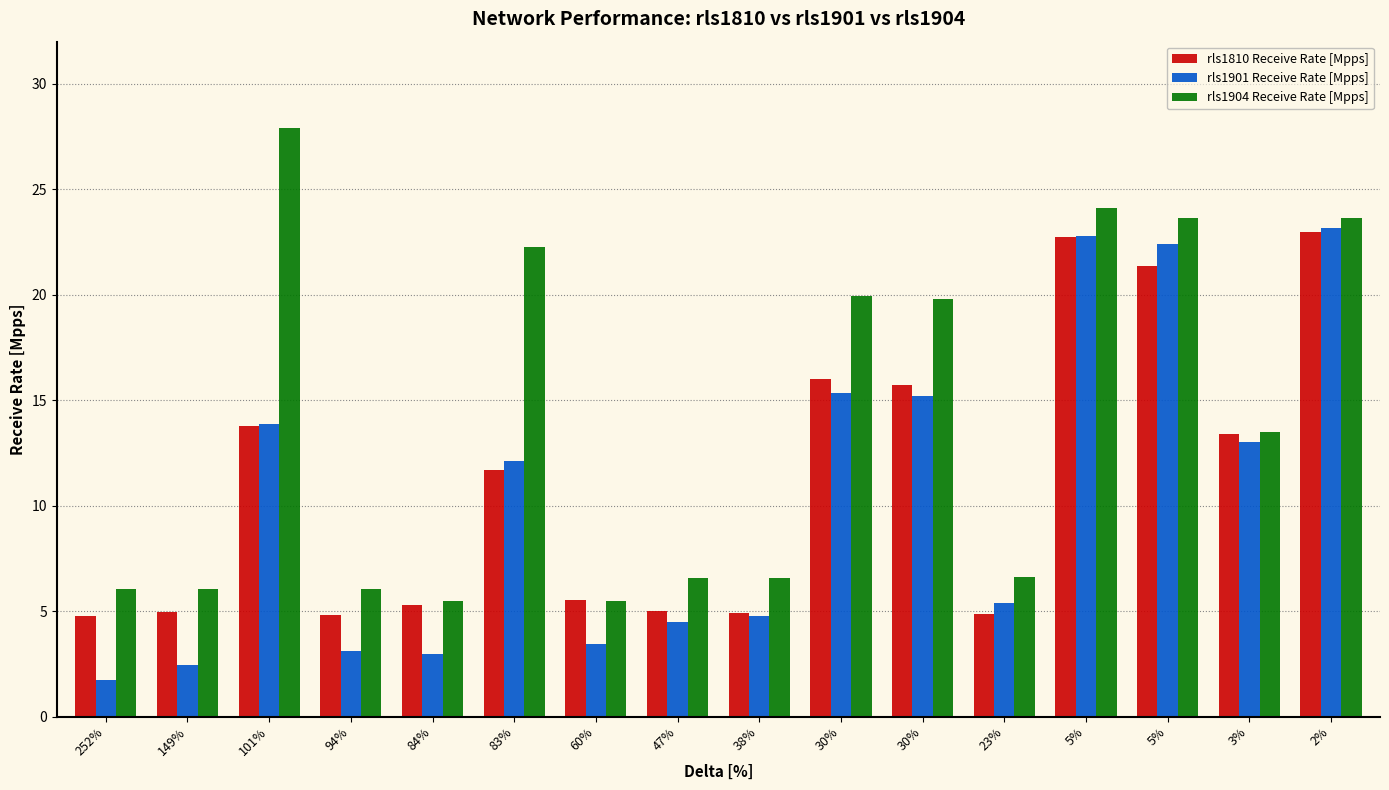

How many data points does each series have?

16